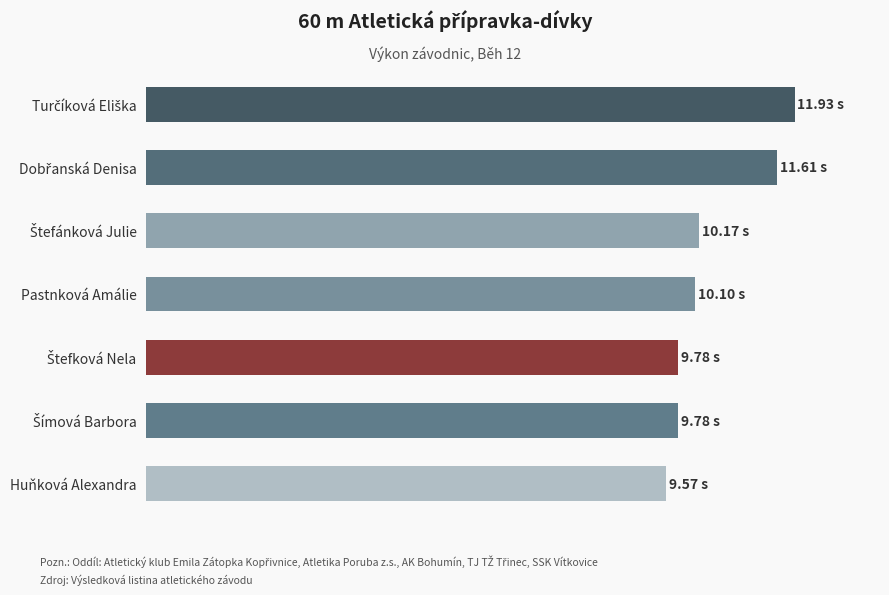

List the labels in order of value, smallest first.

Huňková Alexandra, Šímová Barbora, Štefková Nela, Pastnková Amálie, Štefánková Julie, Dobřanská Denisa, Turčíková Eliška